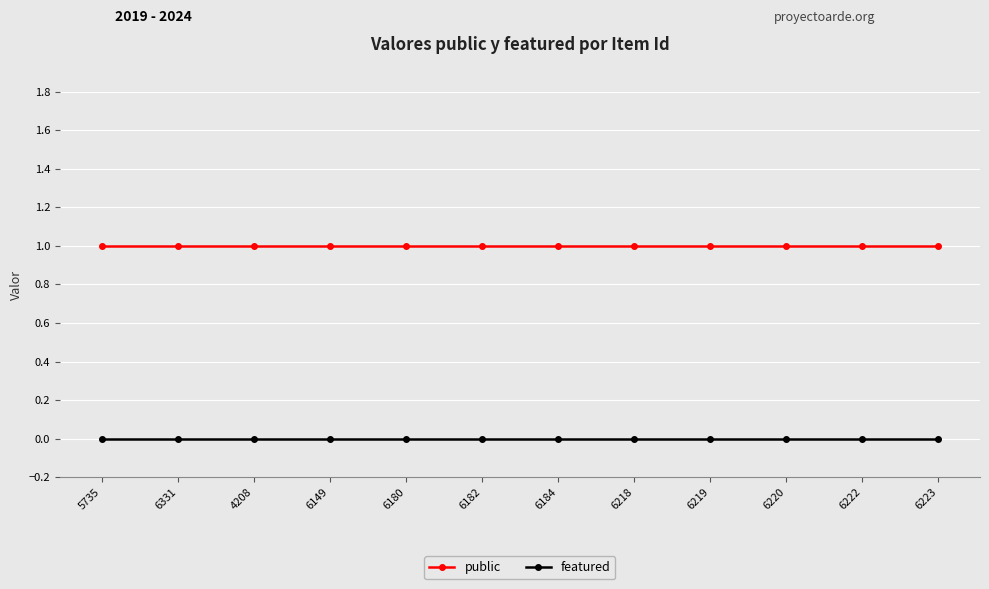

Is it true that public equals 0 at 6184?

False